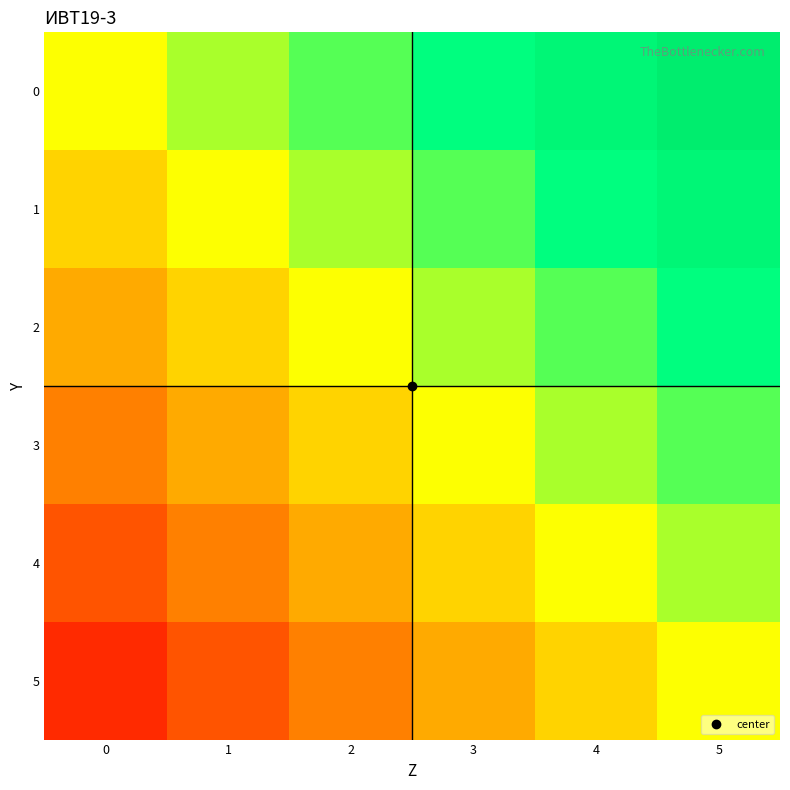

List the series in order of their peak value, lowest first.

5, 4, 3, 2, 1, 0